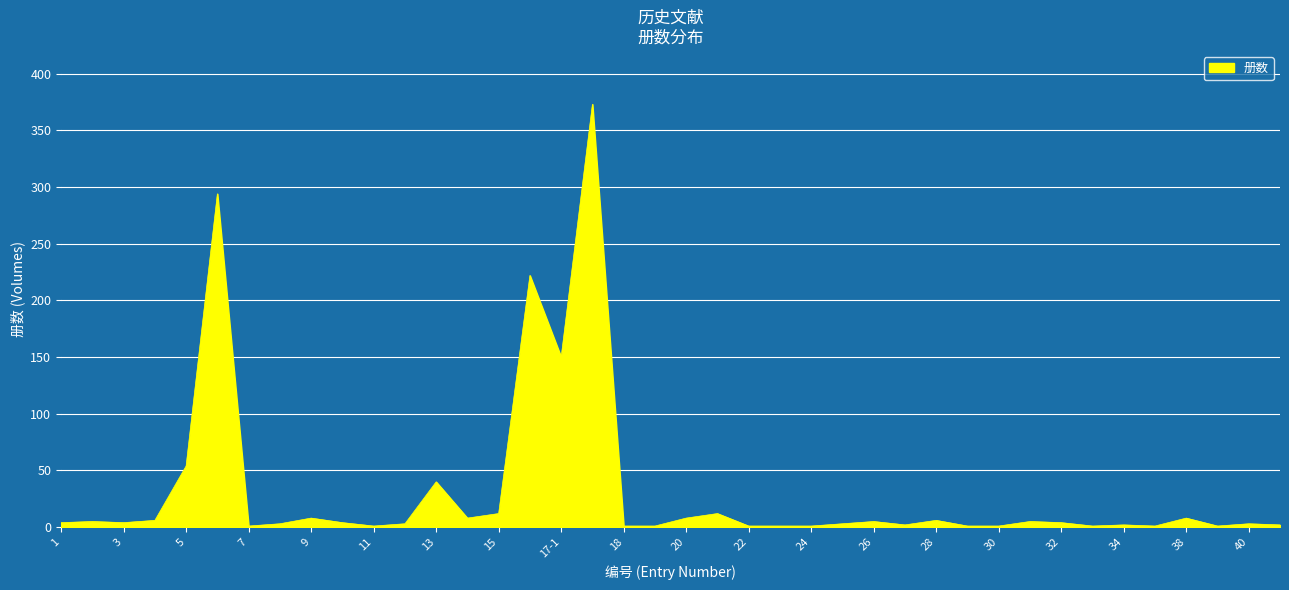

What is the difference between the maximum and minimum values?

372